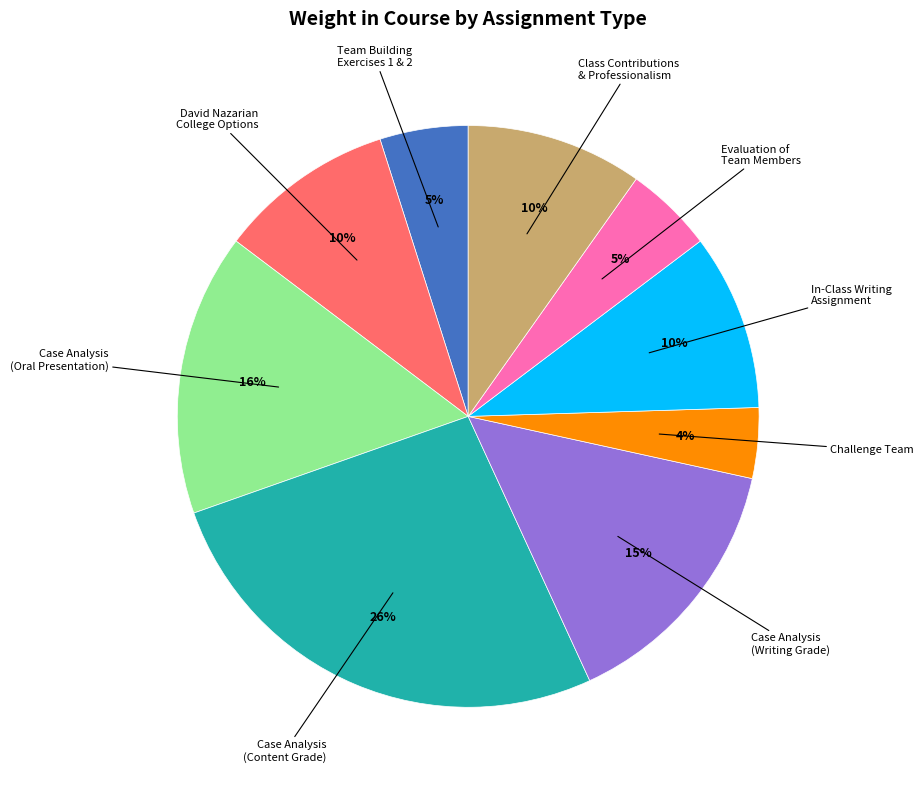

How many segments does this pie chart have?

9